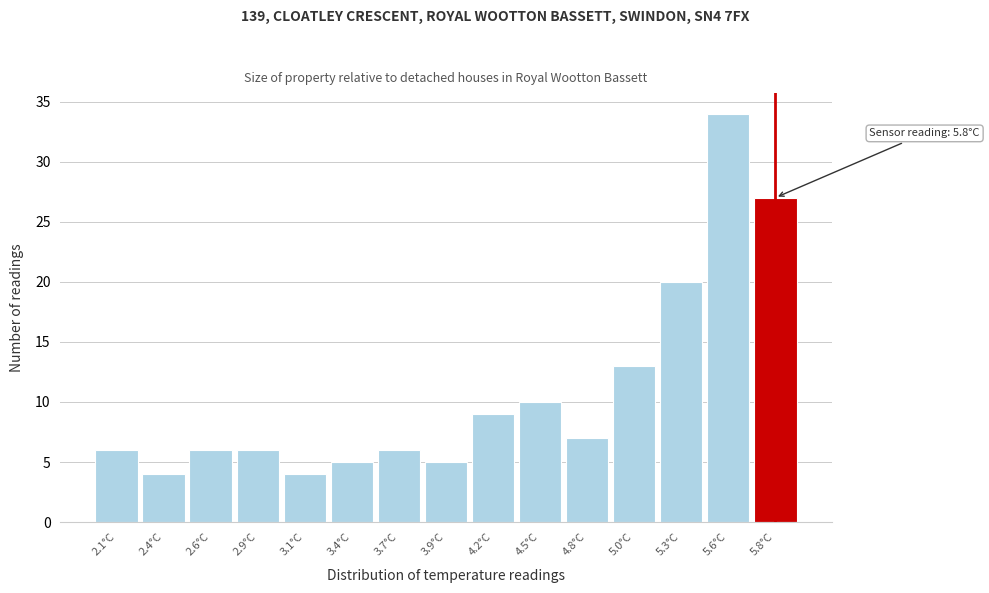

Reading left to right, list all the values displayed in this chart.

2.1°C=6	2.4°C=4	2.6°C=6	2.9°C=6	3.1°C=4	3.4°C=5	3.7°C=6	3.9°C=5	4.2°C=9	4.5°C=10	4.8°C=7	5.0°C=13	5.3°C=20	5.6°C=34	5.8°C=27